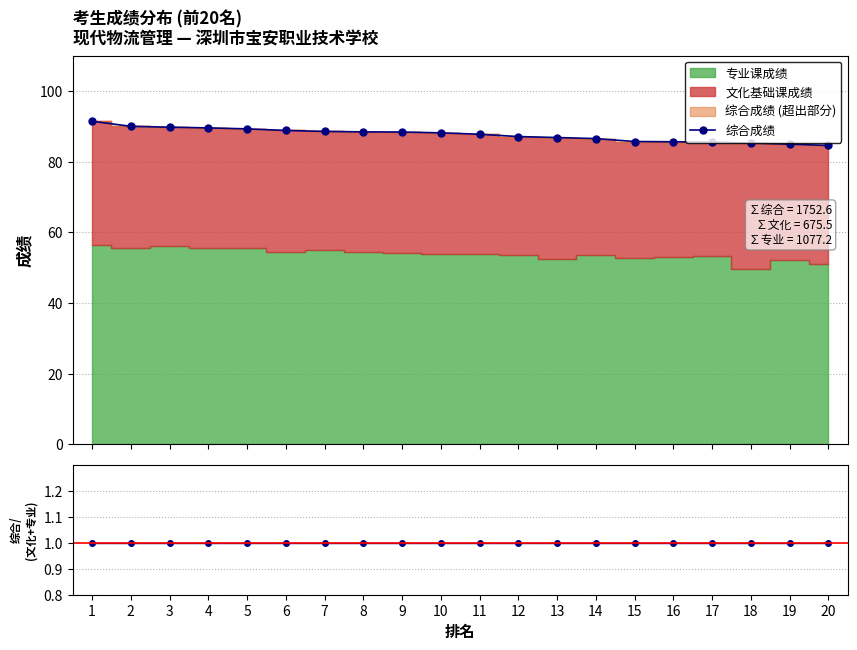

What is the sum of the 综合 / (文化+专业) values at 11 and 6?

2.0